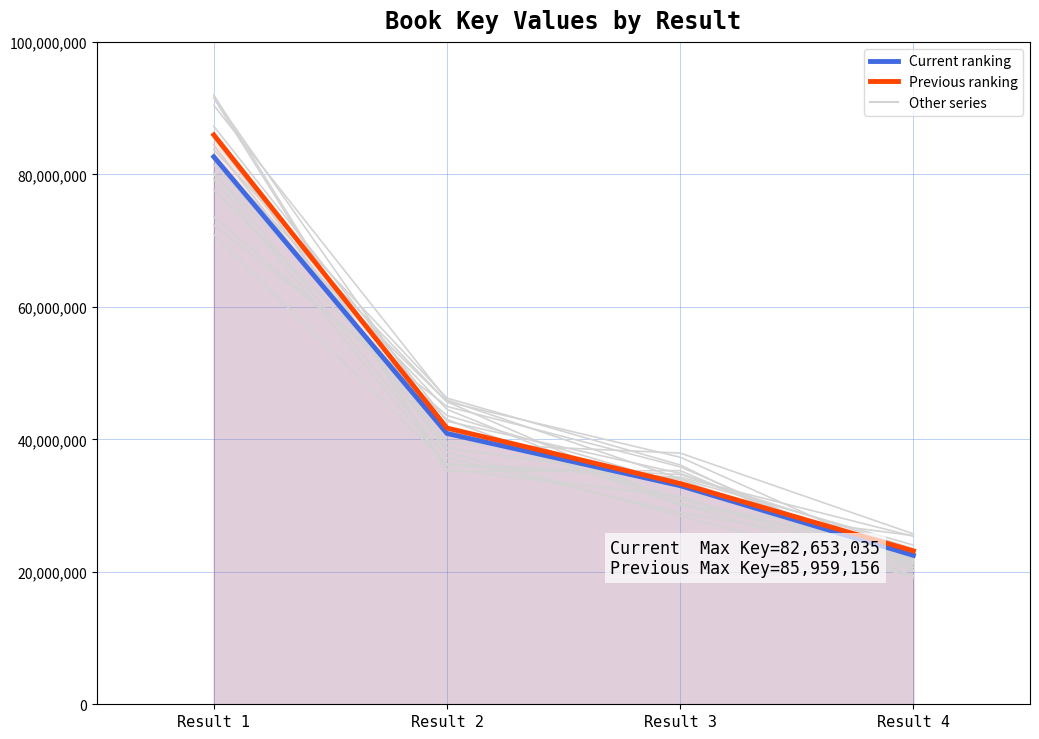

How many data points in Current ranking are less than 40881908?

2